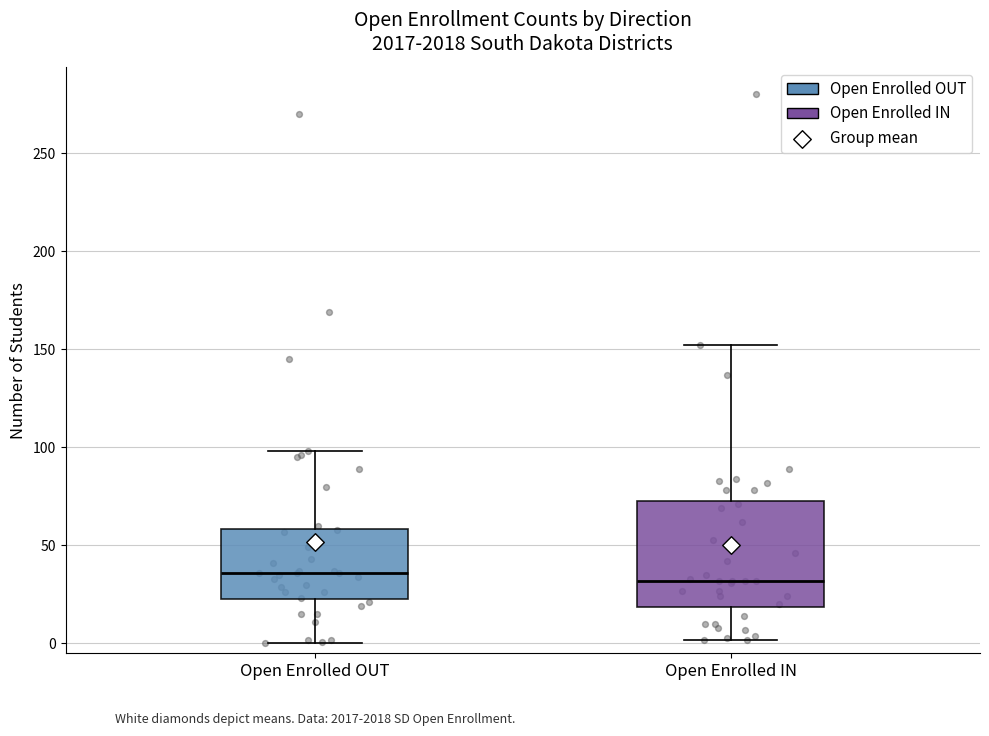

Reading left to right, transcribe this box plot: for each box, give where its median line is, the range the box spans, and where its two whiskers end, as read against the y-axis. The values are not printed on the chart, so give them approximately, as read against the axis.

Open Enrolled OUT: median 35, box 25 to 60, whiskers 0 to 100
Open Enrolled IN: median 30, box 20 to 75, whiskers 0 to 150